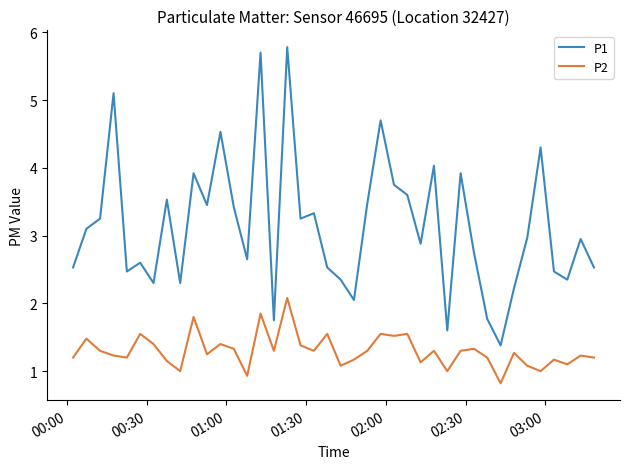

Which series has the largest range (max minus min)?

P1